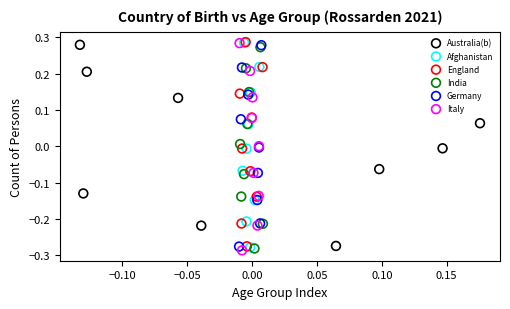

Which series has the largest Y range (max minus min)?

Italy